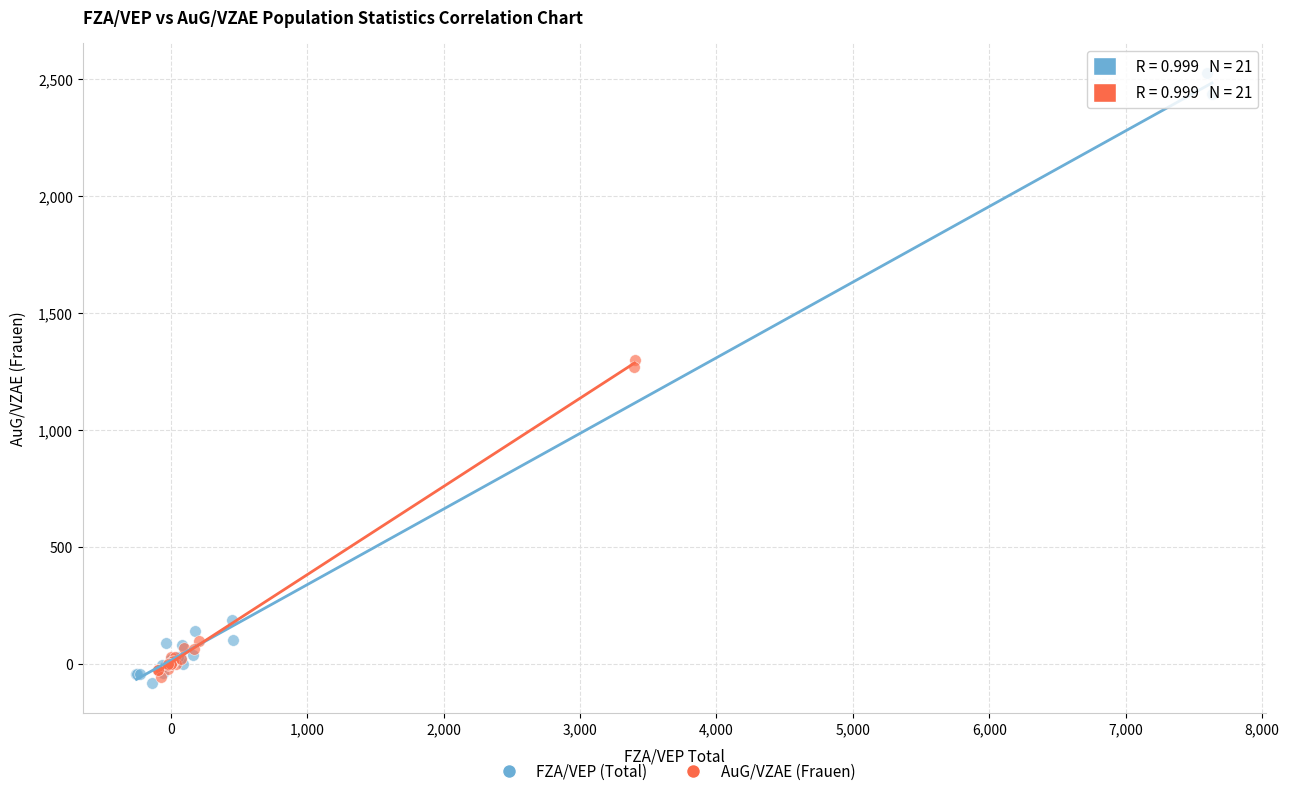

Which series contains the lowest Y value?

FZA/VEP (Total)